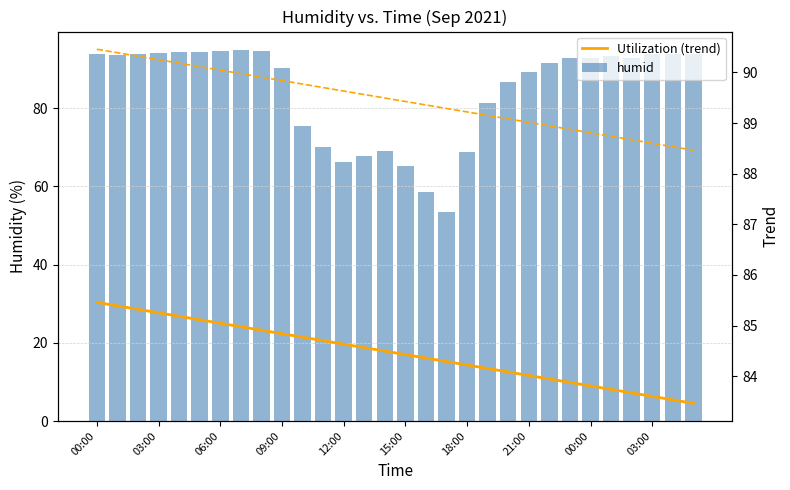

What is the sum of the Utilization (trend) values at 11 and 03:00?

169.5